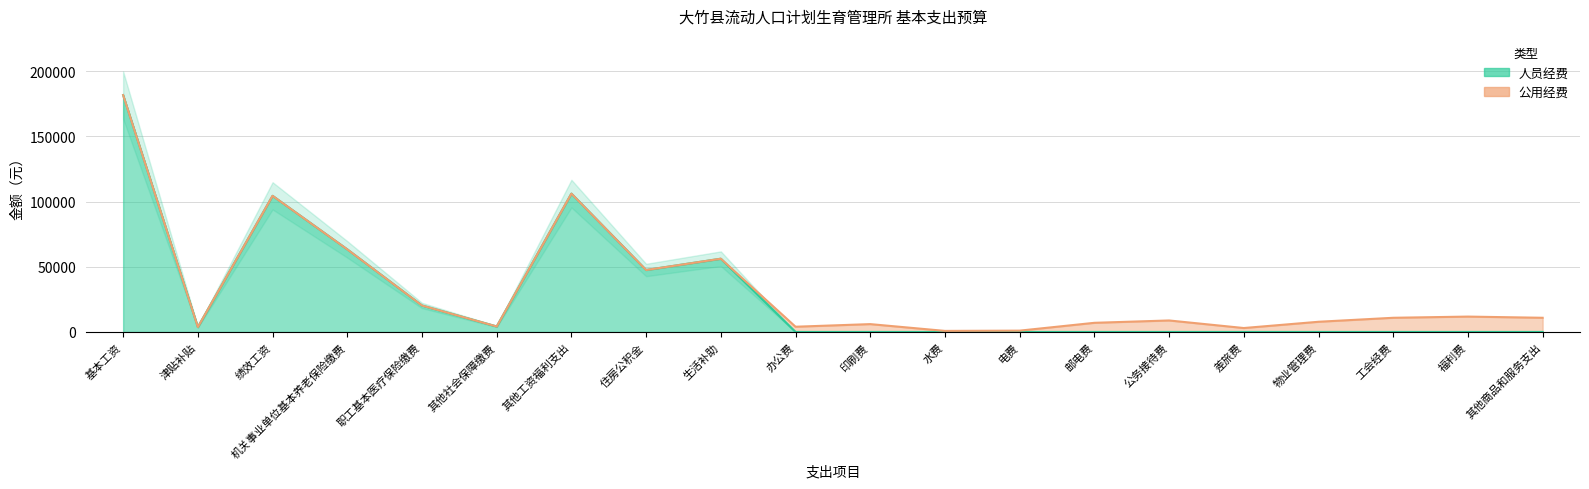

Approximately how many times larger is the value at 基本工资 compared to 绩效工资?

1.7